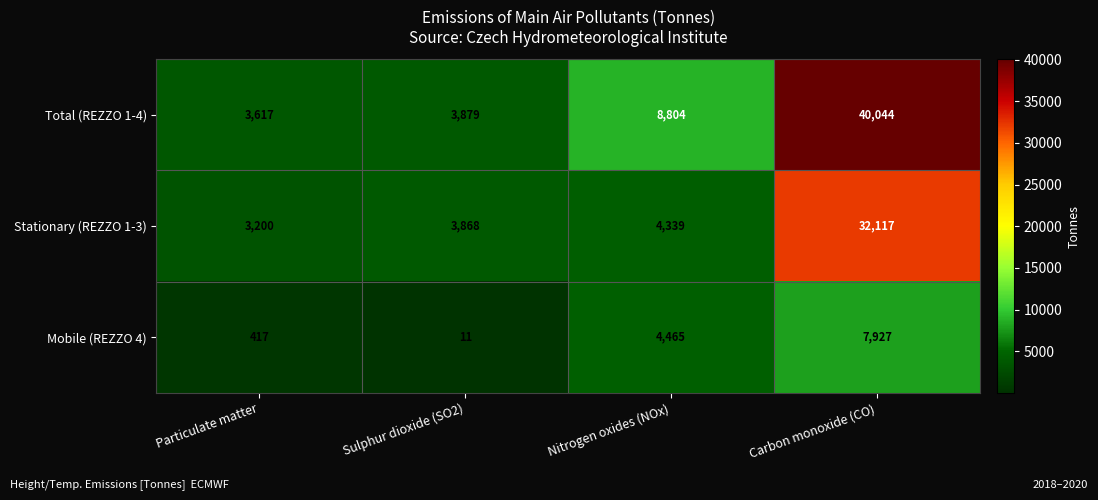

What is the average value of the Stationary (REZZO 1-3) series?

10881